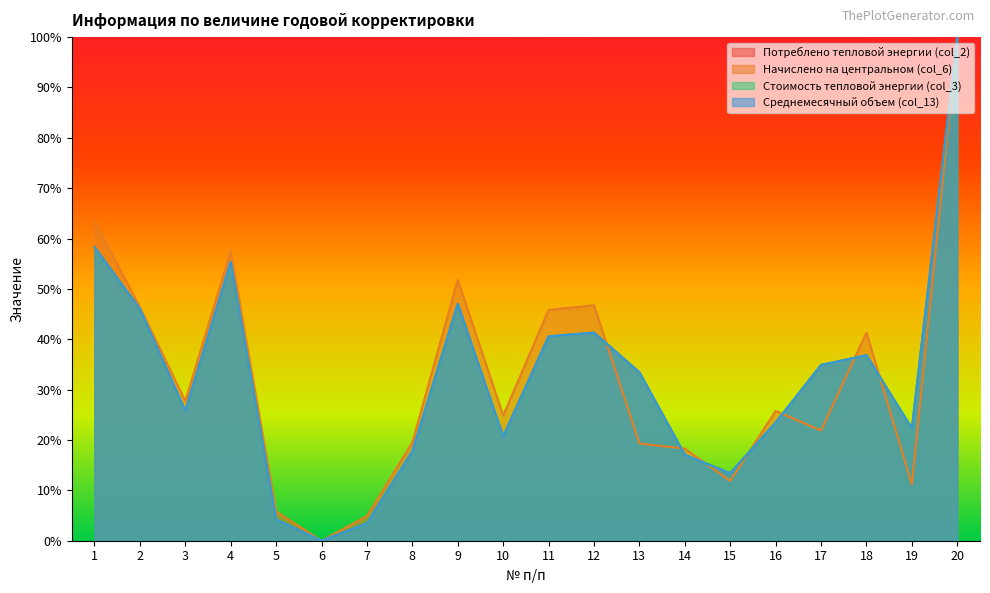

At how many categories does at least one series exceed 0?

19